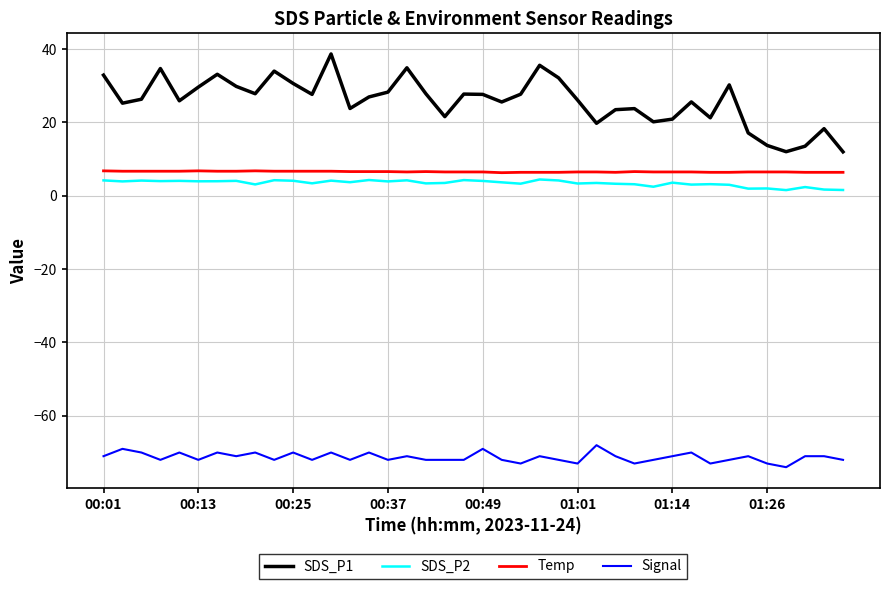

Rank the series by their maximum value, from highest to lowest.

SDS_P1, Temp, SDS_P2, Signal